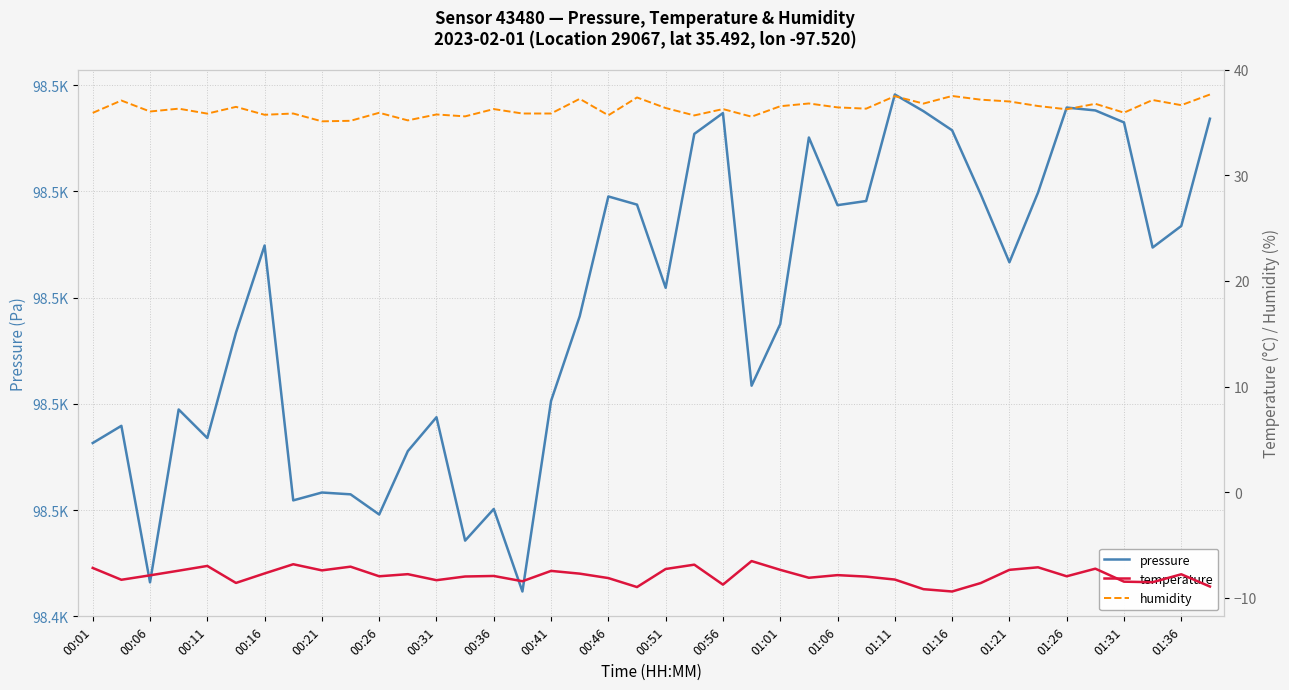

At which label does pressure reach its peak?

01:11